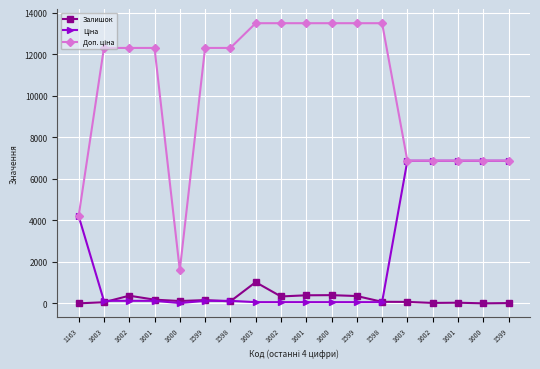

In Ціна, how many points are lower than both neighbors (excluding endpoints)?

1